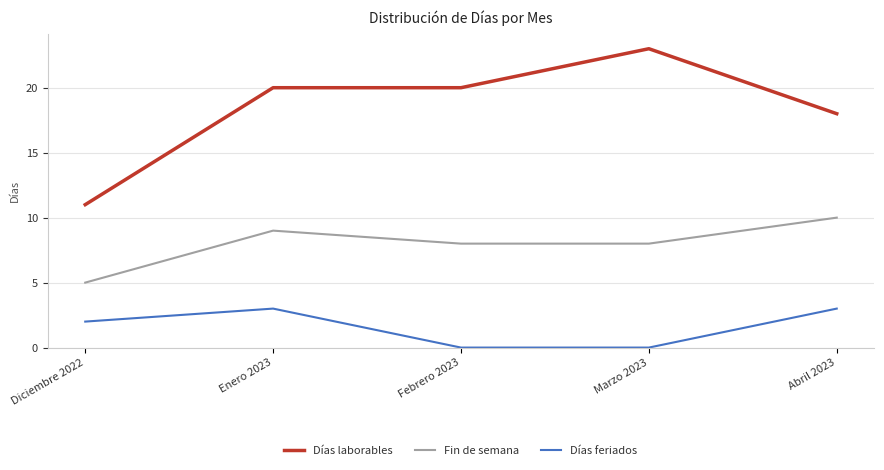

At which label does Fin de semana reach its peak?

Abril 2023